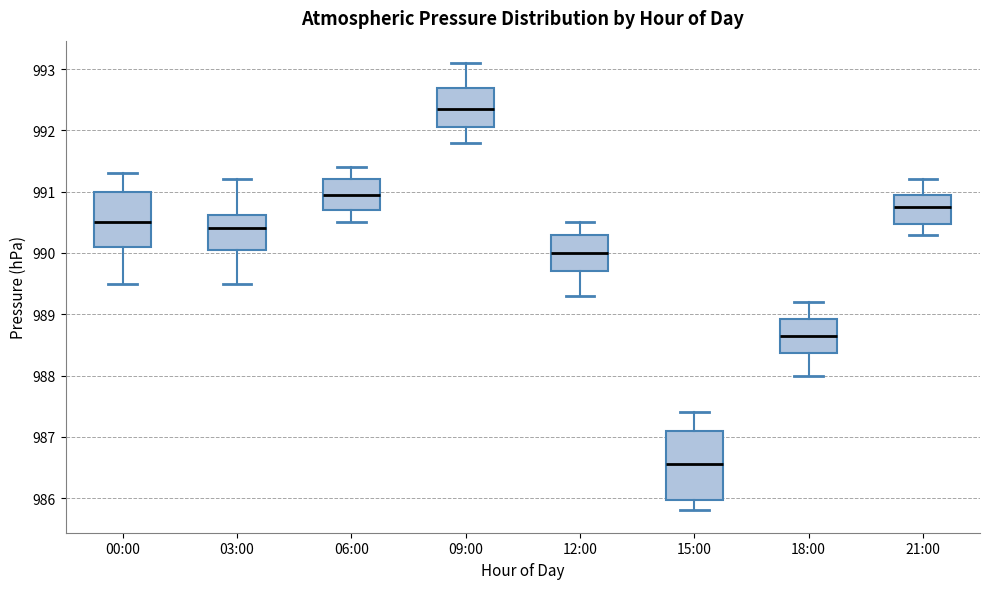

Reading left to right, transcribe this box plot: for each box, give where its median line is, the range the box spans, and where its two whiskers end, as read against the y-axis. The values are not printed on the chart, so give them approximately, as read against the axis.

00:00: median 990.5, box 990.1 to 991.0, whiskers 989.5 to 991.3
03:00: median 990.4, box 990.1 to 990.6, whiskers 989.5 to 991.2
06:00: median 991.0, box 990.7 to 991.2, whiskers 990.5 to 991.4
09:00: median 992.4, box 992.1 to 992.7, whiskers 991.8 to 993.1
12:00: median 990.0, box 989.7 to 990.3, whiskers 989.3 to 990.5
15:00: median 986.6, box 986.0 to 987.1, whiskers 985.8 to 987.4
18:00: median 988.7, box 988.4 to 988.9, whiskers 988.0 to 989.2
21:00: median 990.8, box 990.5 to 991.0, whiskers 990.3 to 991.2